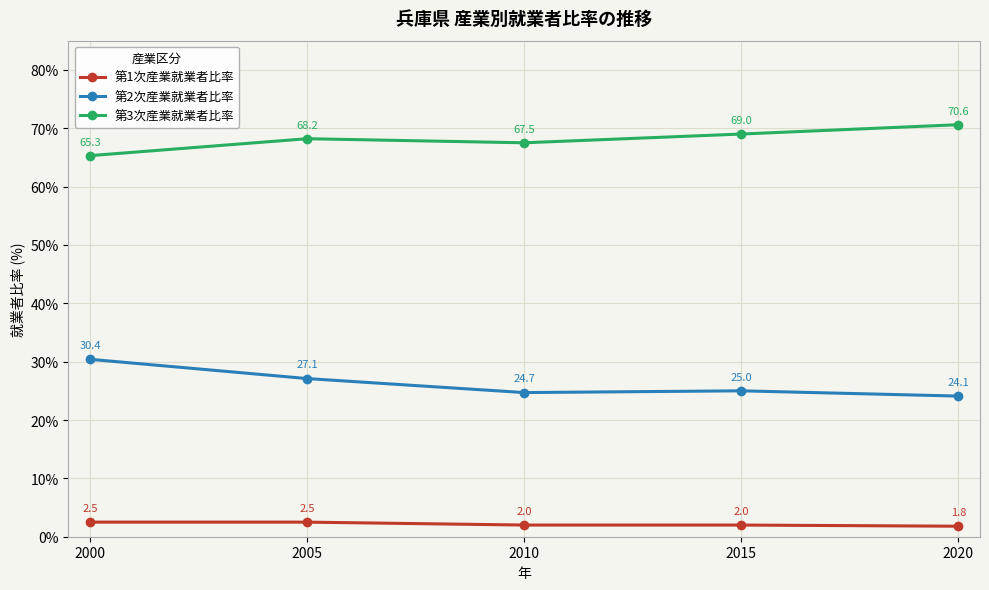

Where is the first local maximum for 第3次産業就業者比率?

2005